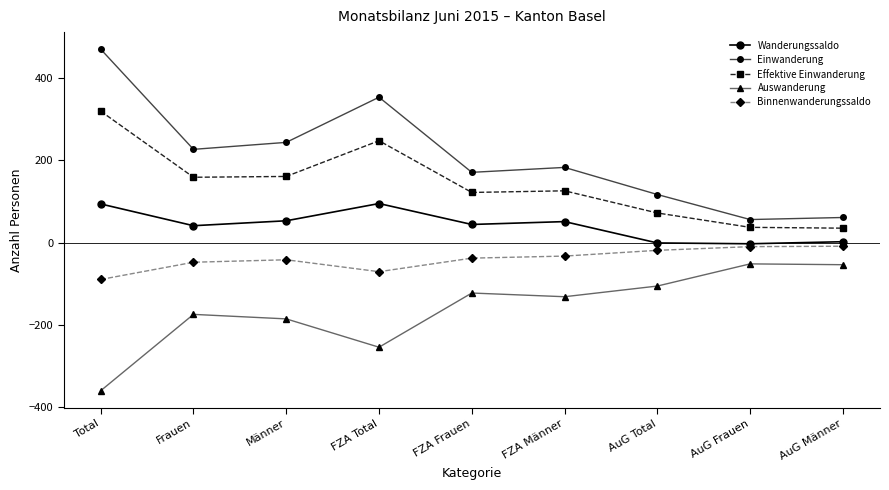

True or false: Binnenwanderungssaldo and Auswanderung cross at least once.

False